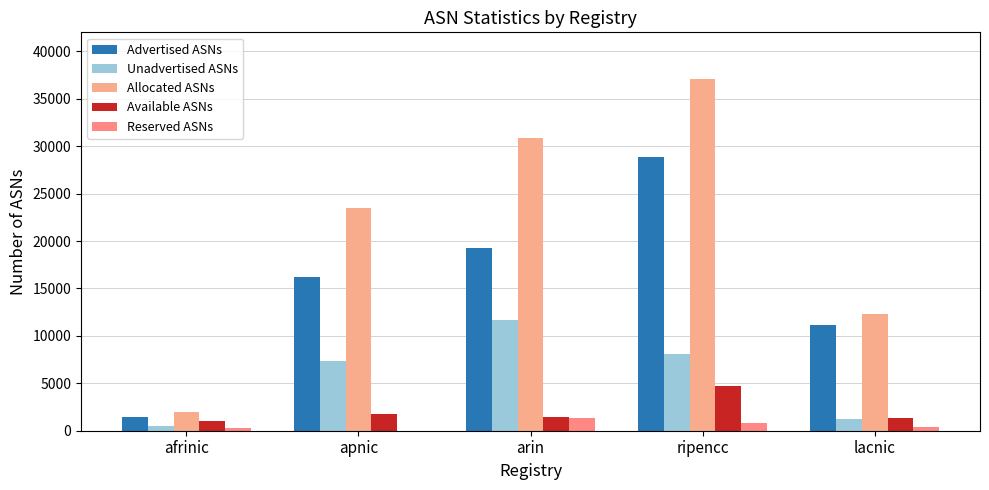

What is the label of the 5th bar from the left?

lacnic